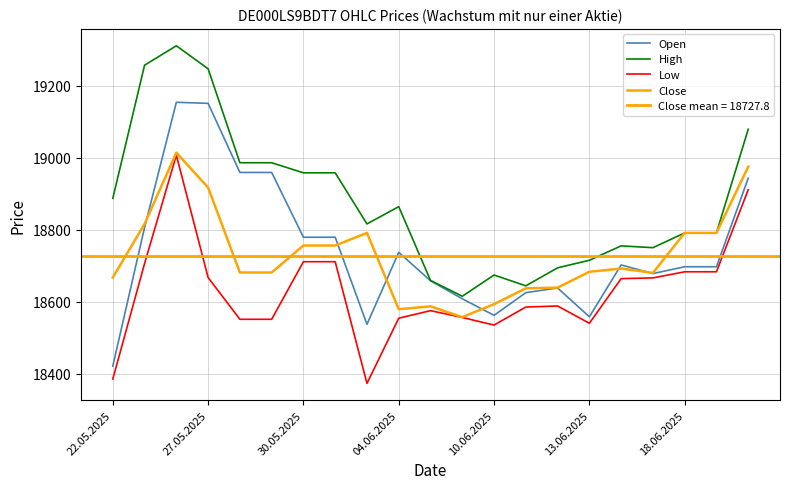

Between 16 and 17, which is larger?

16